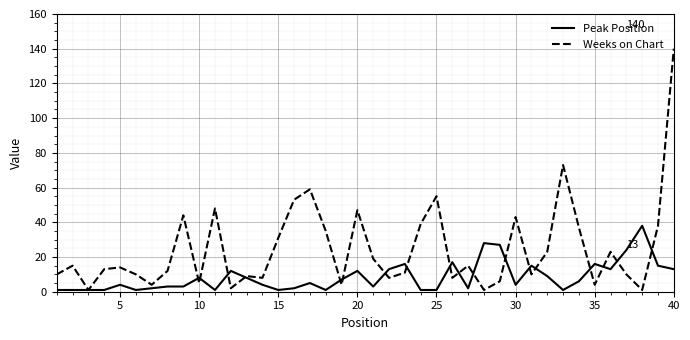

List the series in order of their peak value, highest first.

Weeks on Chart, Peak Position